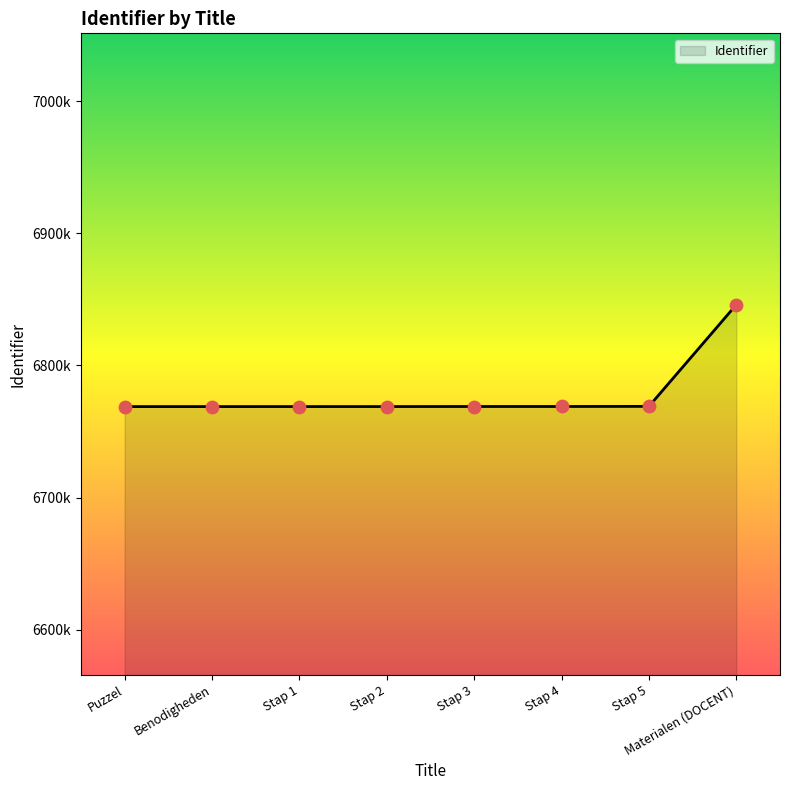

Which has a higher value, Stap 1 or Stap 3?

Stap 3